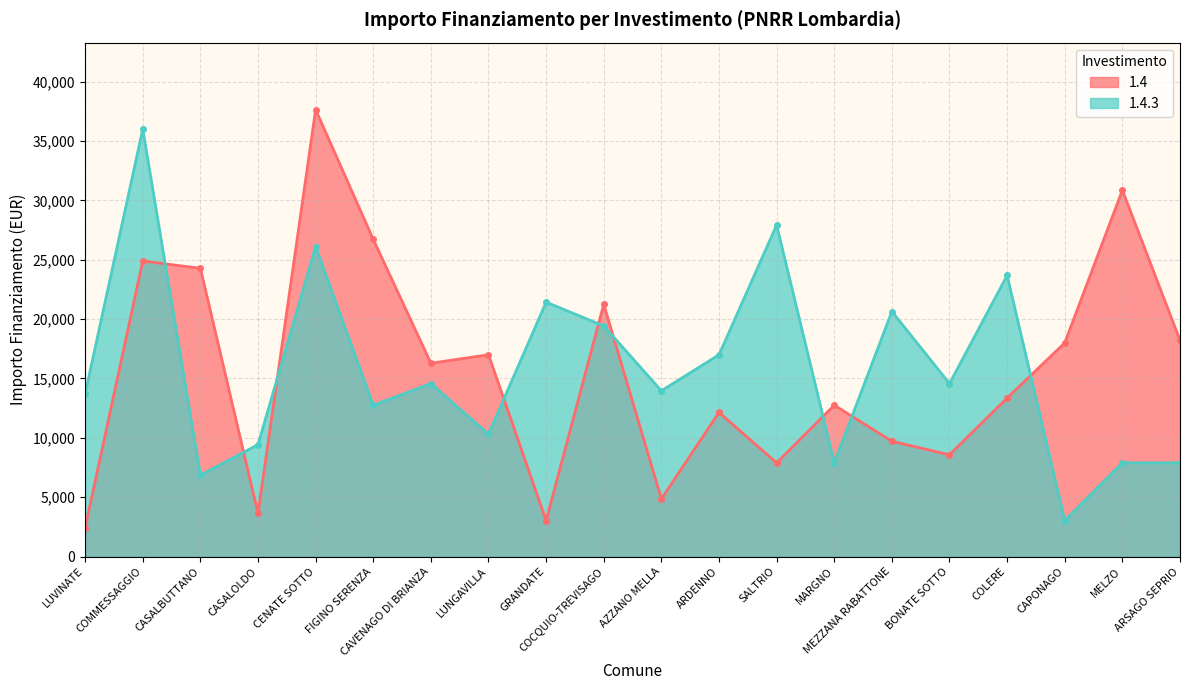

How many times do 1.4.3 and 1.4 cross each other?

9